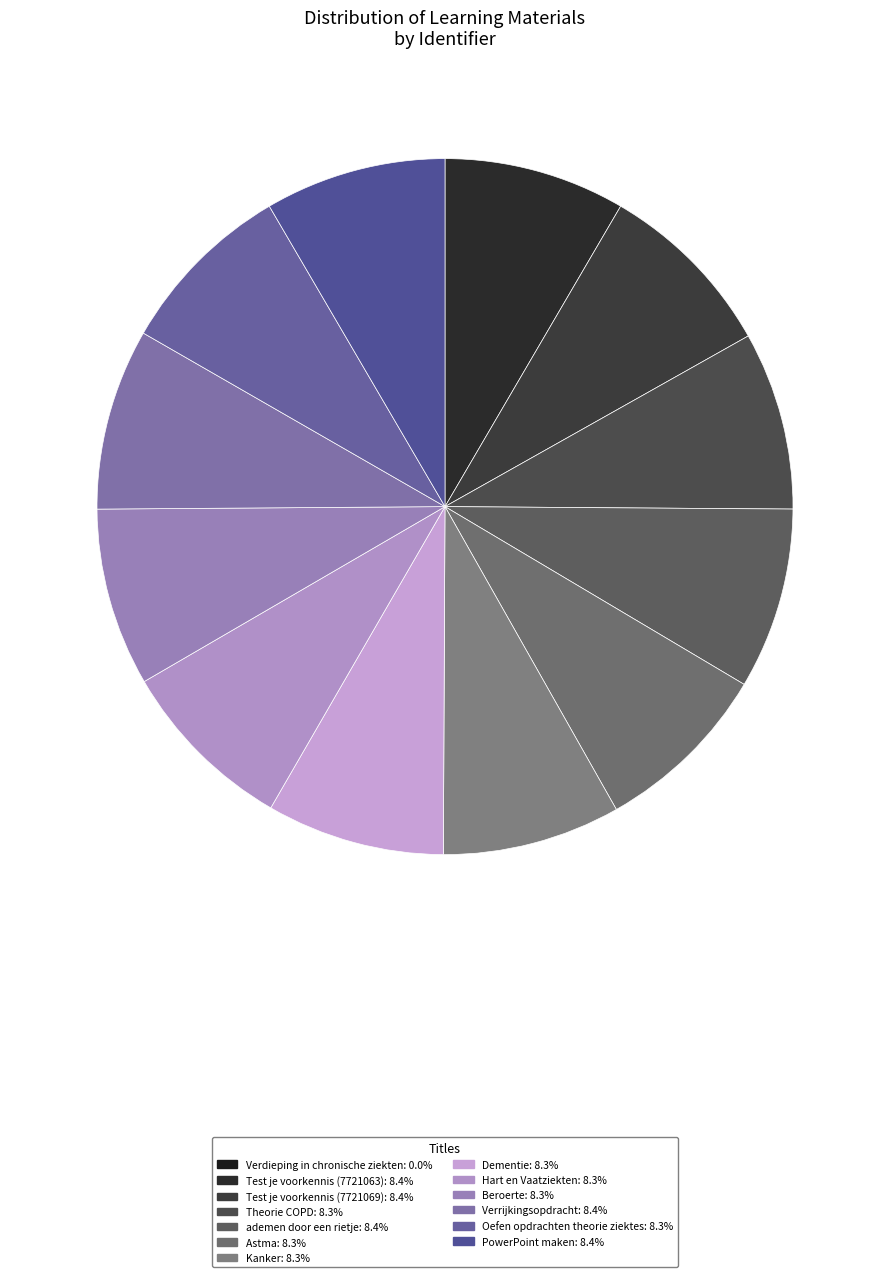

To the nearest percent, what is the average slice percentage?

8%